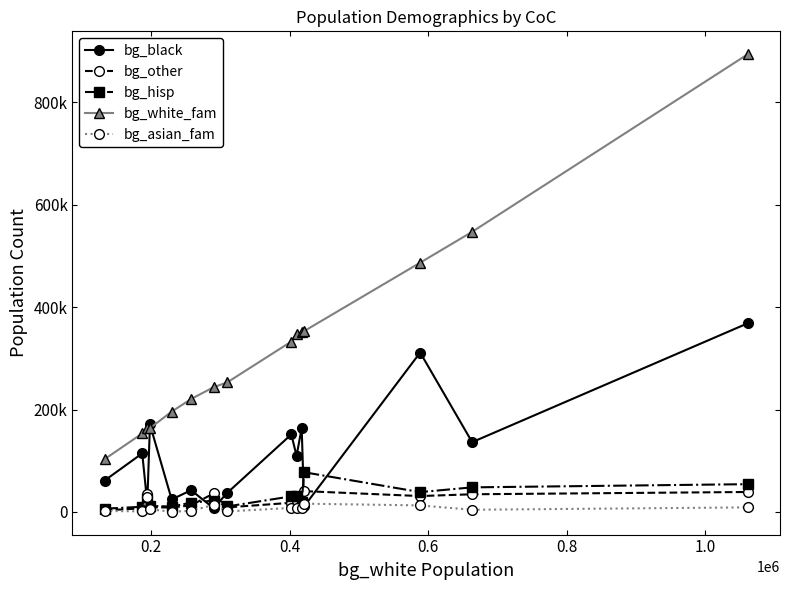

Which series has the largest total across all categories?

bg_white_fam